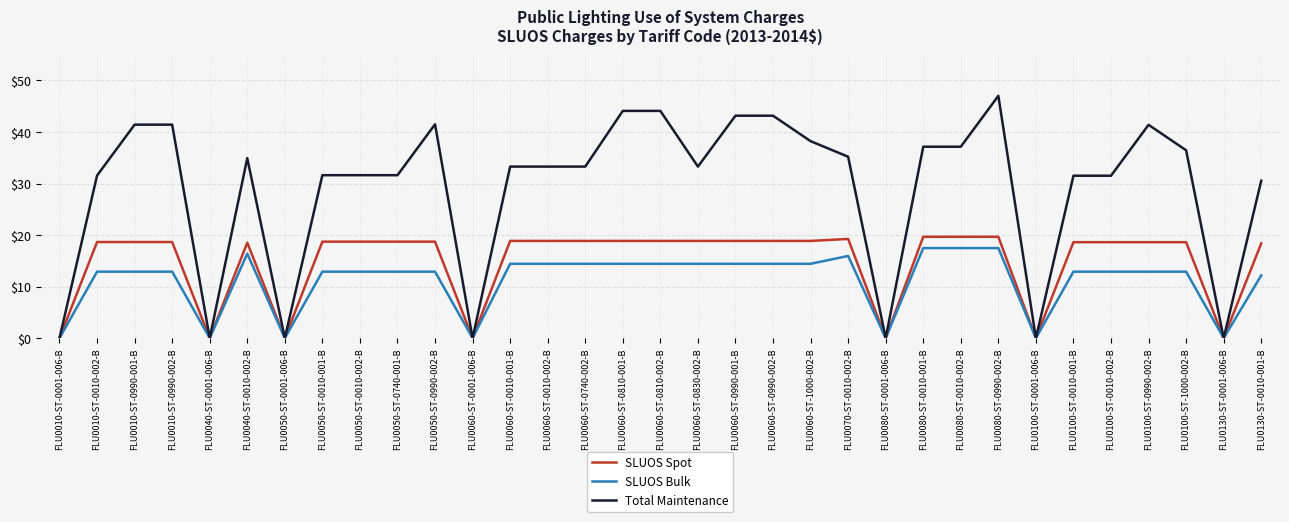

Between FLU0050-ST-0010-001-B and FLU0060-ST-0010-001-B, which series saw the biggest shift?

Total Maintenance